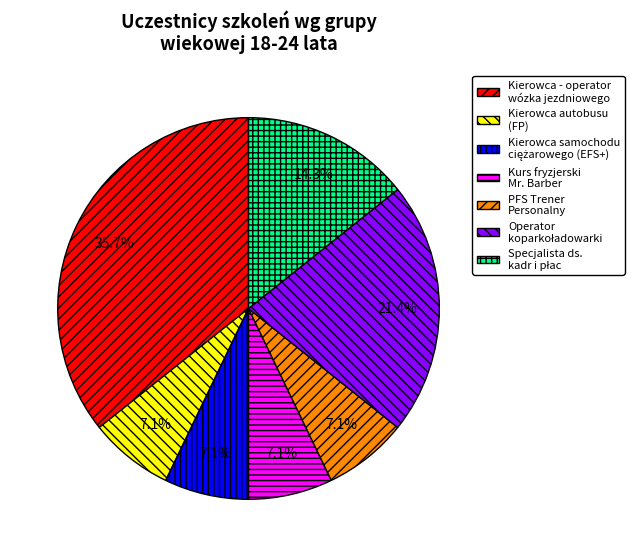

Combined, do Kierowca autobusu (FP) and Kierowca - operator wózka jezdniowego account for over 50%?

No